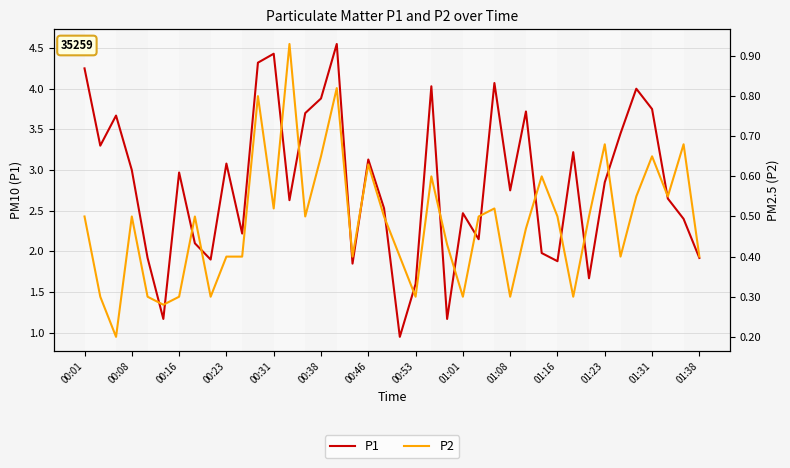

True or false: P2 and P1 intersect in this chart.

False